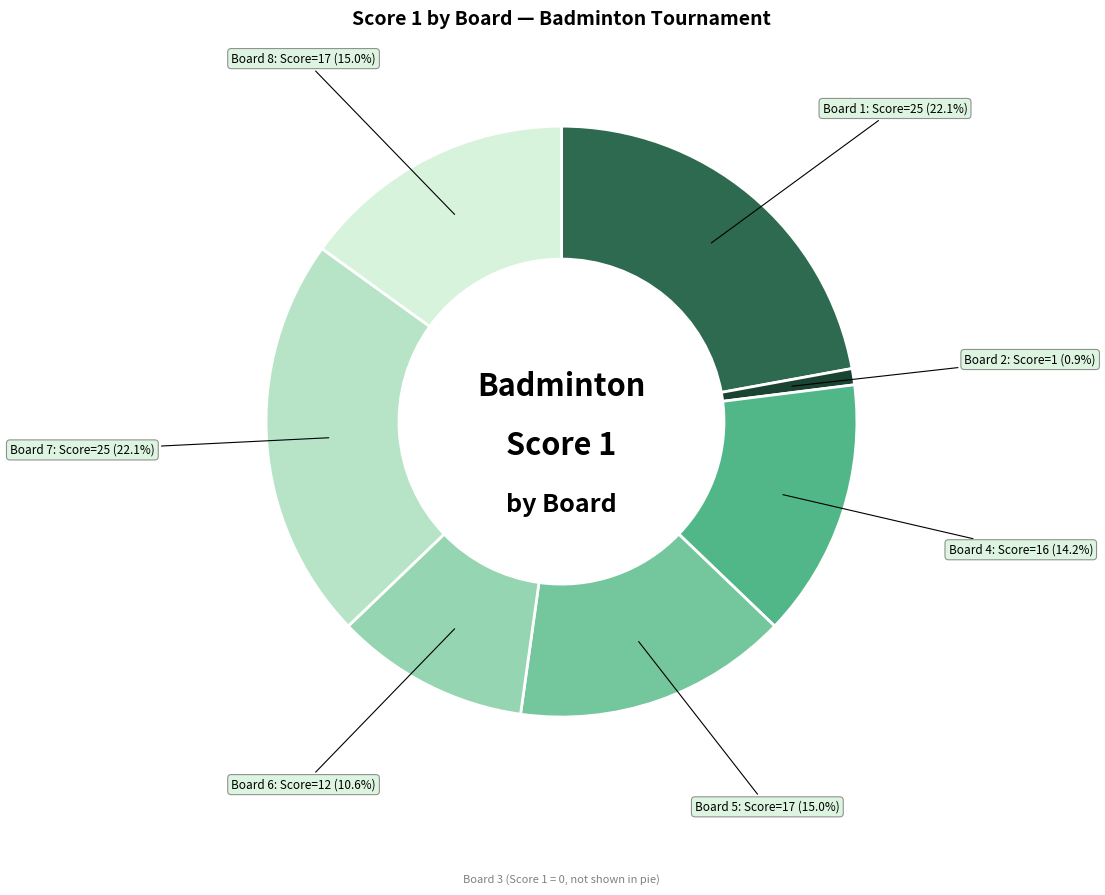

Does any single category account for the majority?

No